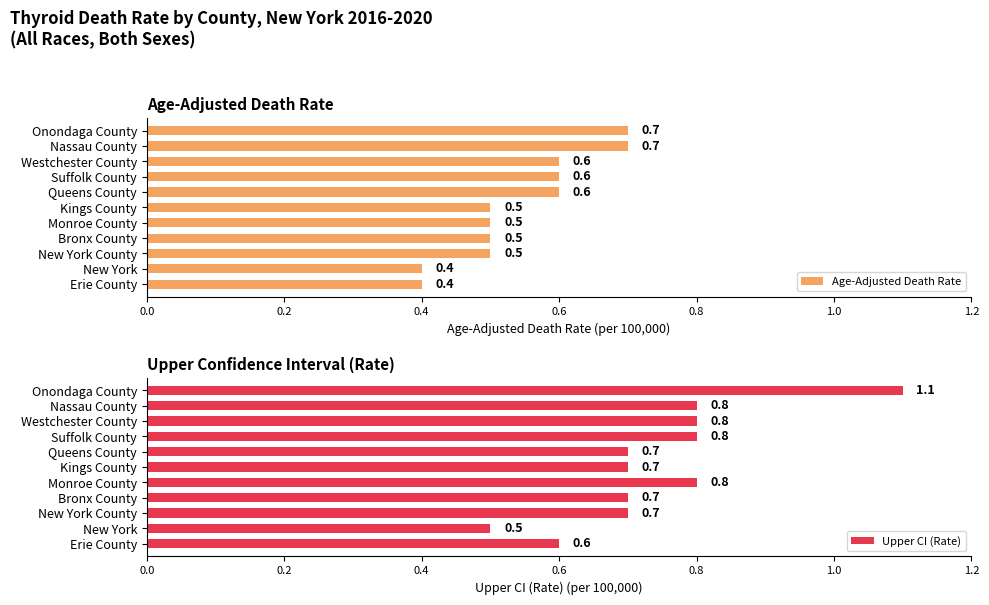

What are all the series names shown in the legend?

Age-Adjusted Death Rate, Upper CI (Rate)